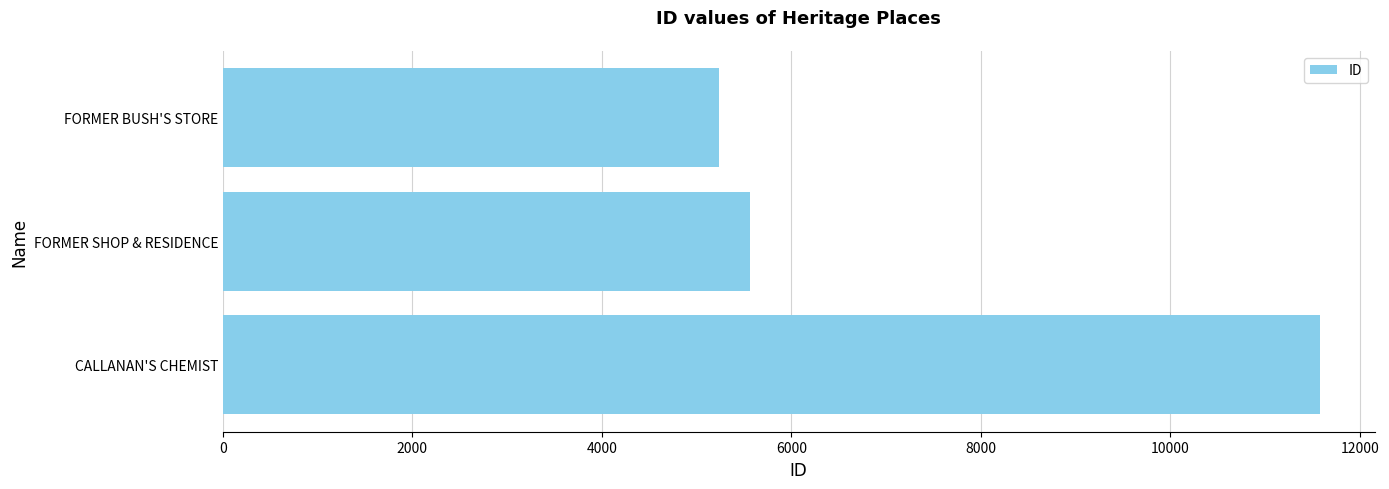

Approximately how many times larger is the value at FORMER SHOP & RESIDENCE compared to CALLANAN'S CHEMIST?

0.5